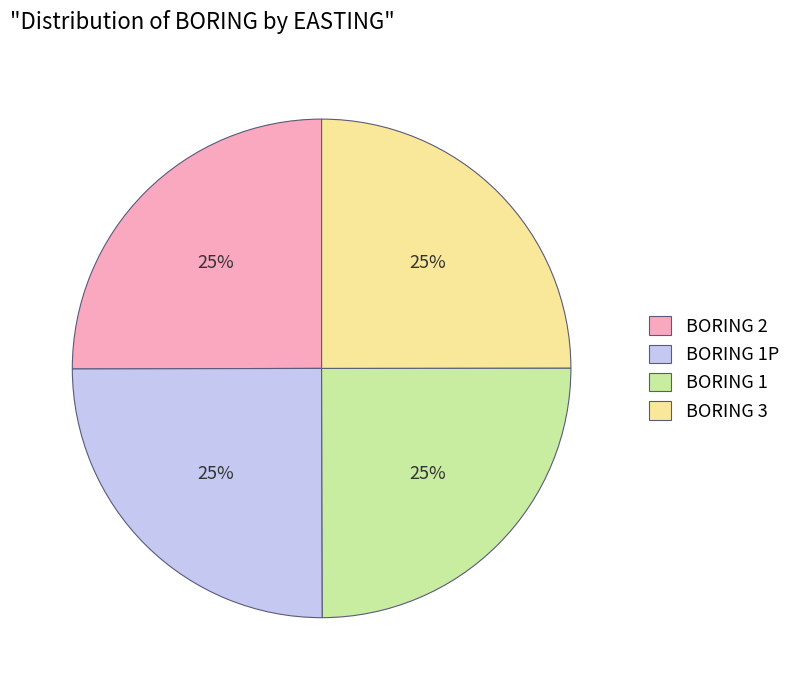

Approximately how many times larger is the value at BORING 1 compared to BORING 1P?

1.0